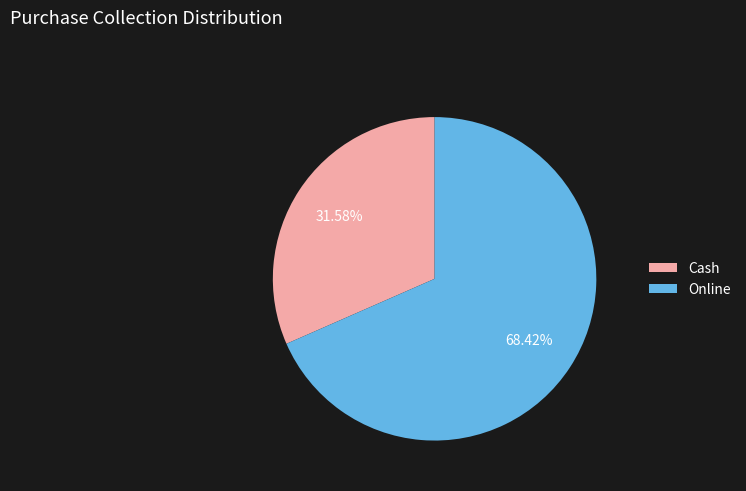

Combined, do Online and Cash account for over 50%?

Yes